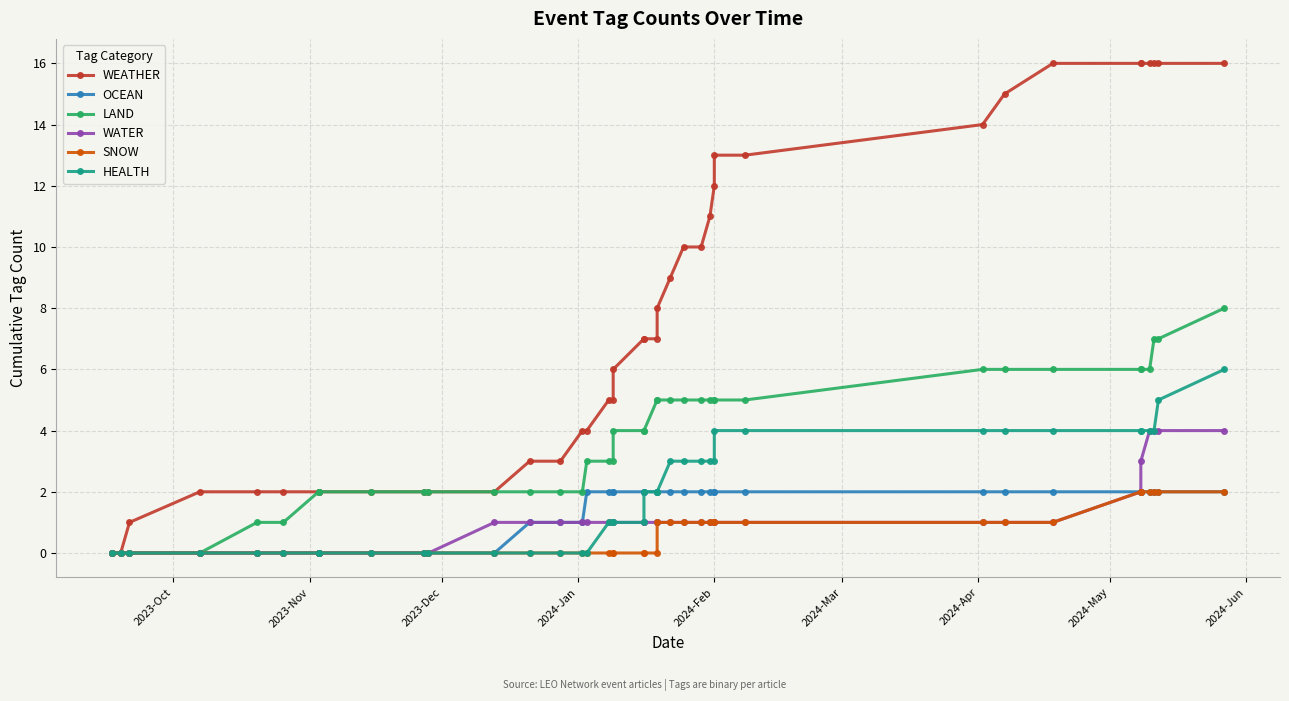

What is the greatest value displayed?

16